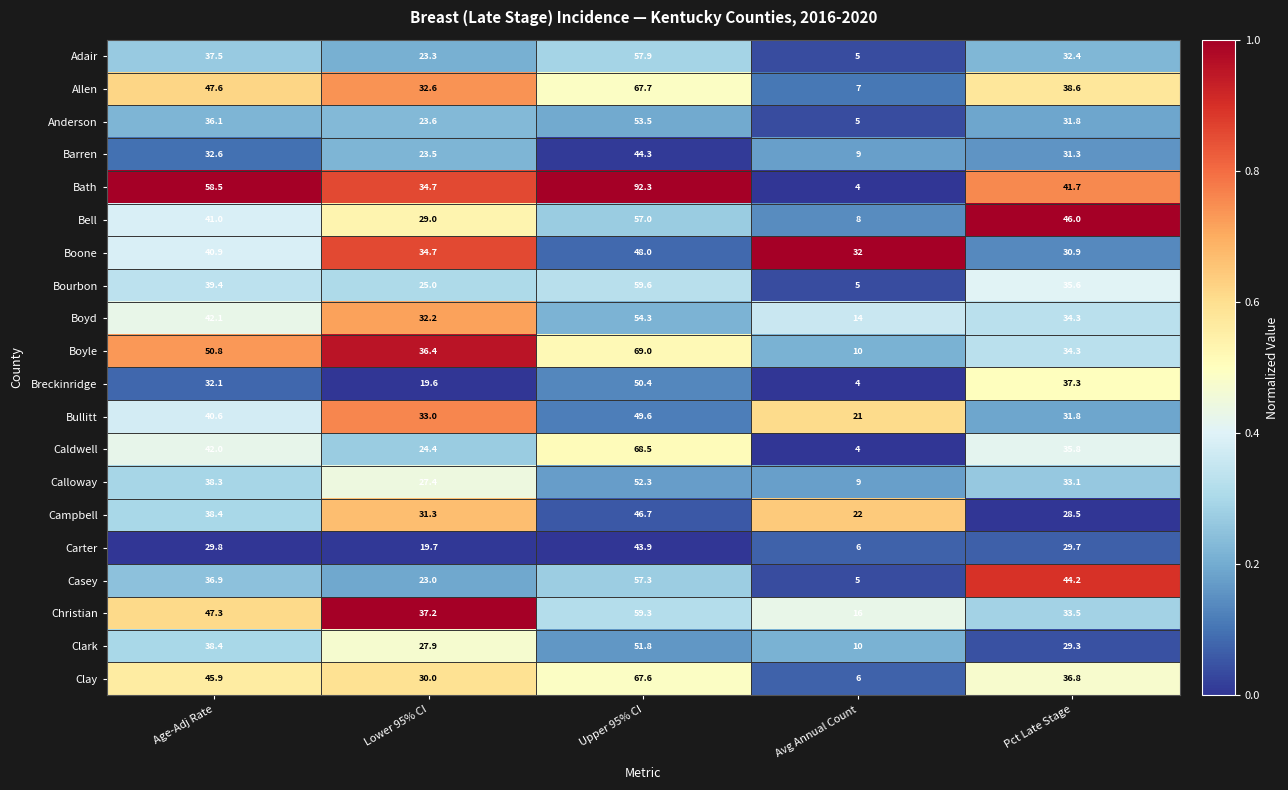

Which series changed the most between Upper 95% CI and Pct Late Stage?

Bath